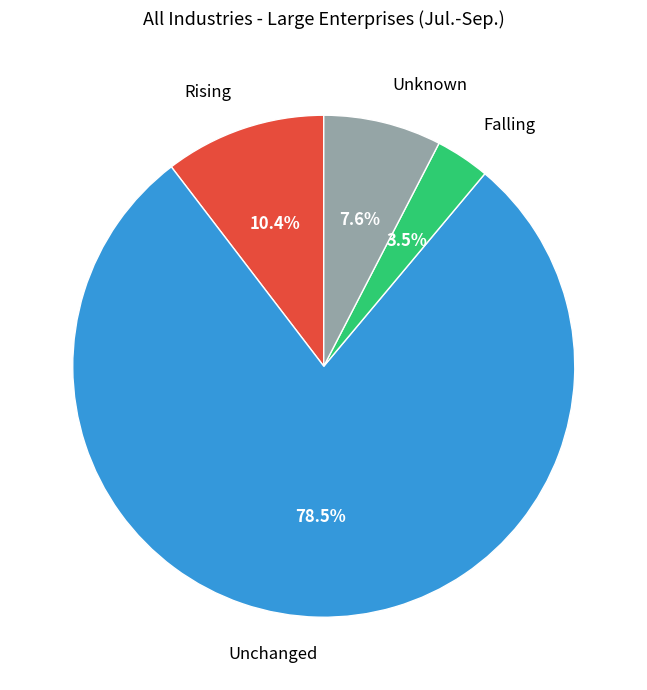

Does Unknown account for over 50% of the chart?

No